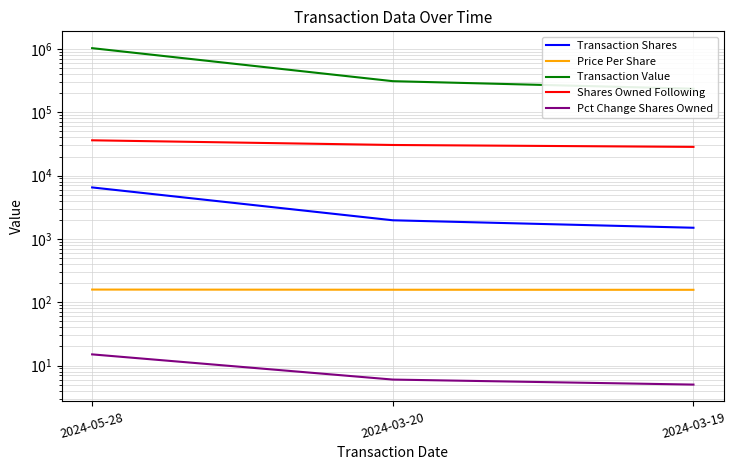

What is the difference between the maximum and minimum values in the Price Per Share series?

1.4